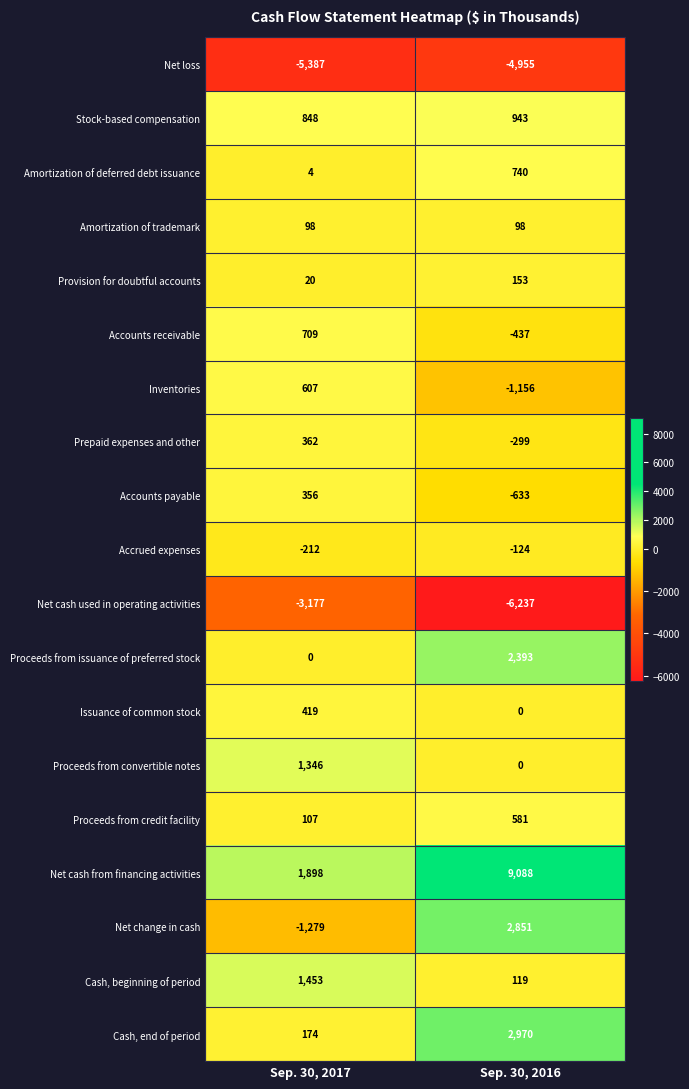

At which category does the chart reach its peak across all series?

Sep. 30, 2016